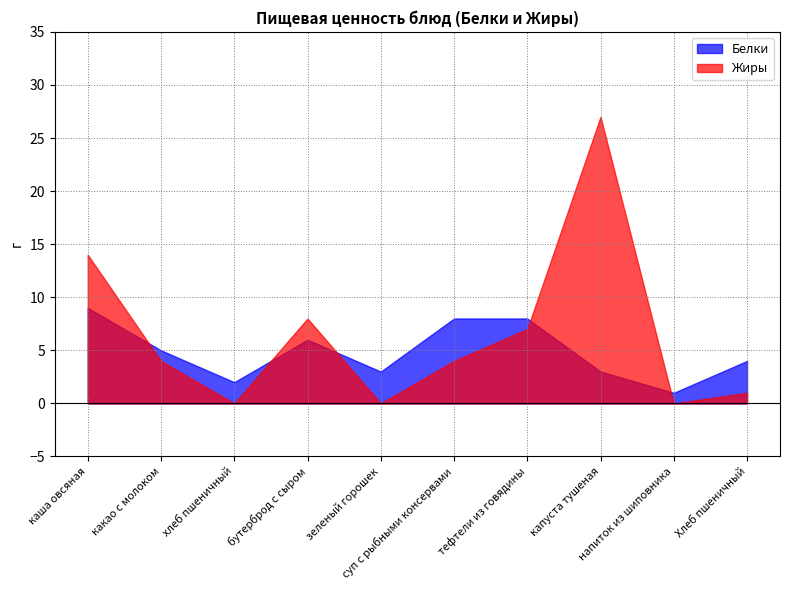

What are all the series names shown in the legend?

Белки, Жиры